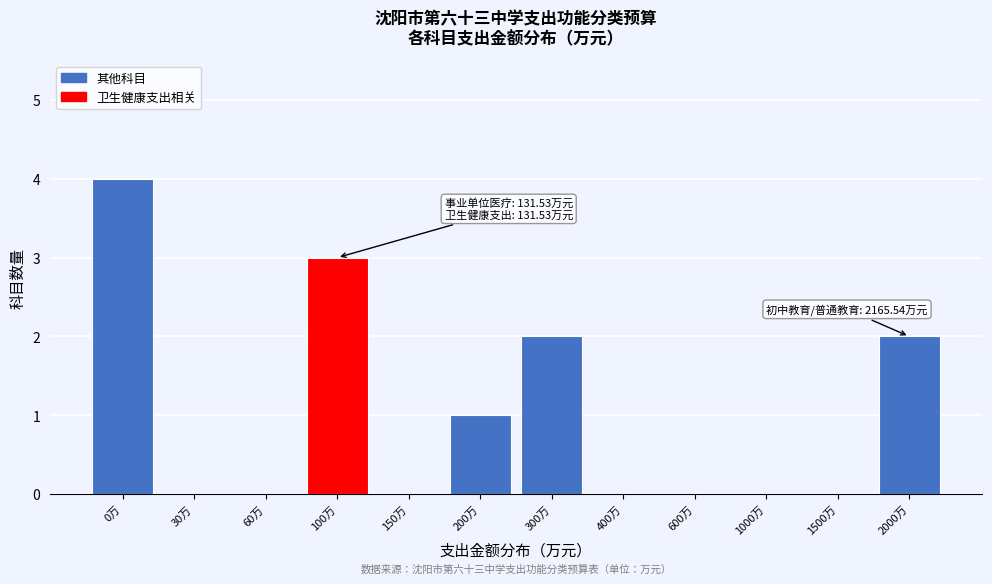

Reading right to left, extract all data points from this chart.

2000万=2	1500万=0	1000万=0	600万=0	400万=0	300万=2	200万=1	150万=0	100万=3	60万=0	30万=0	0万=4